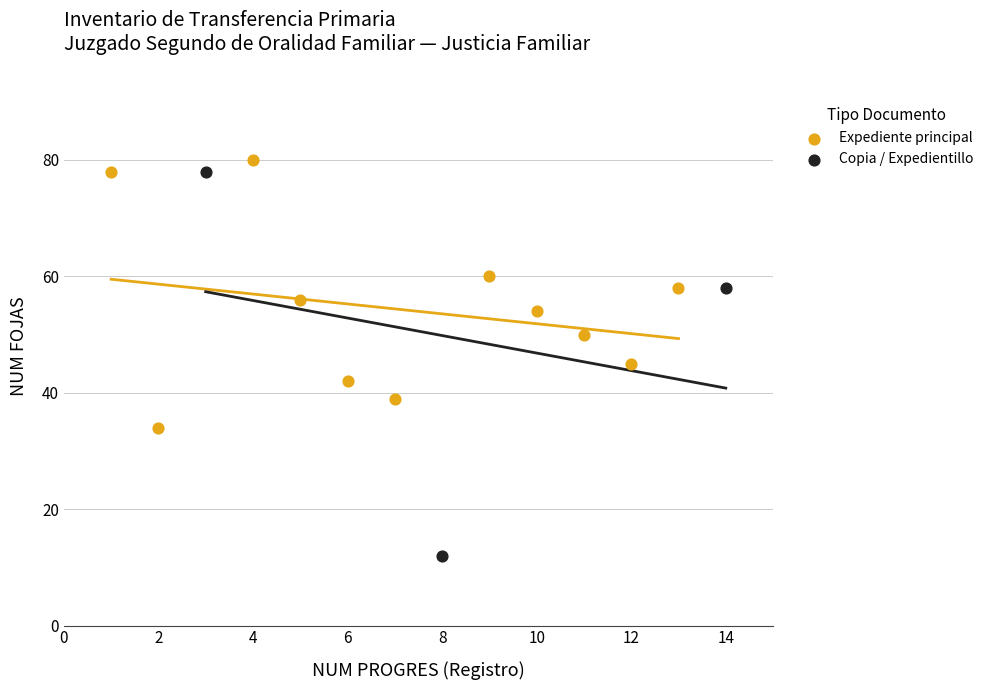

What are all the series names shown in the legend?

Expediente principal, Copia / Expedientillo